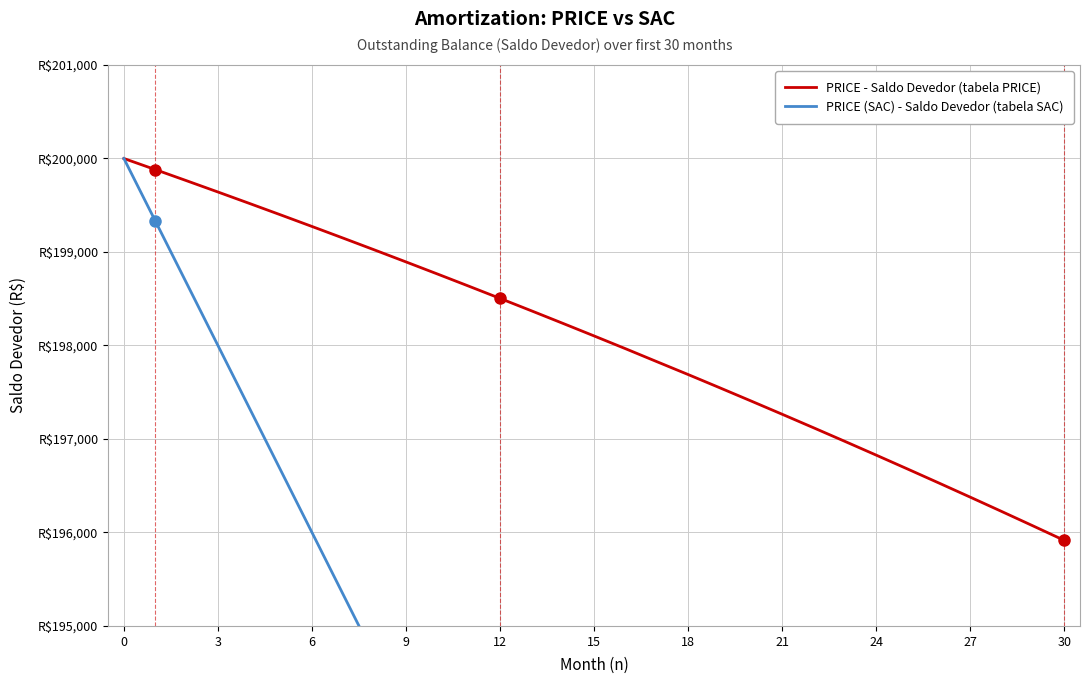

What is the label of the 19th point from the left?

18